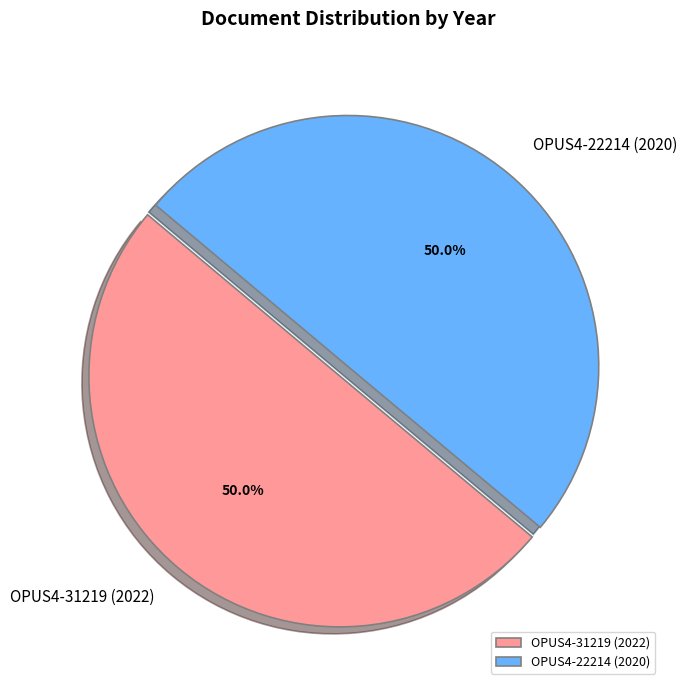

The OPUS4-31219 (2022) slice represents 37% of the pie. True or false?

False